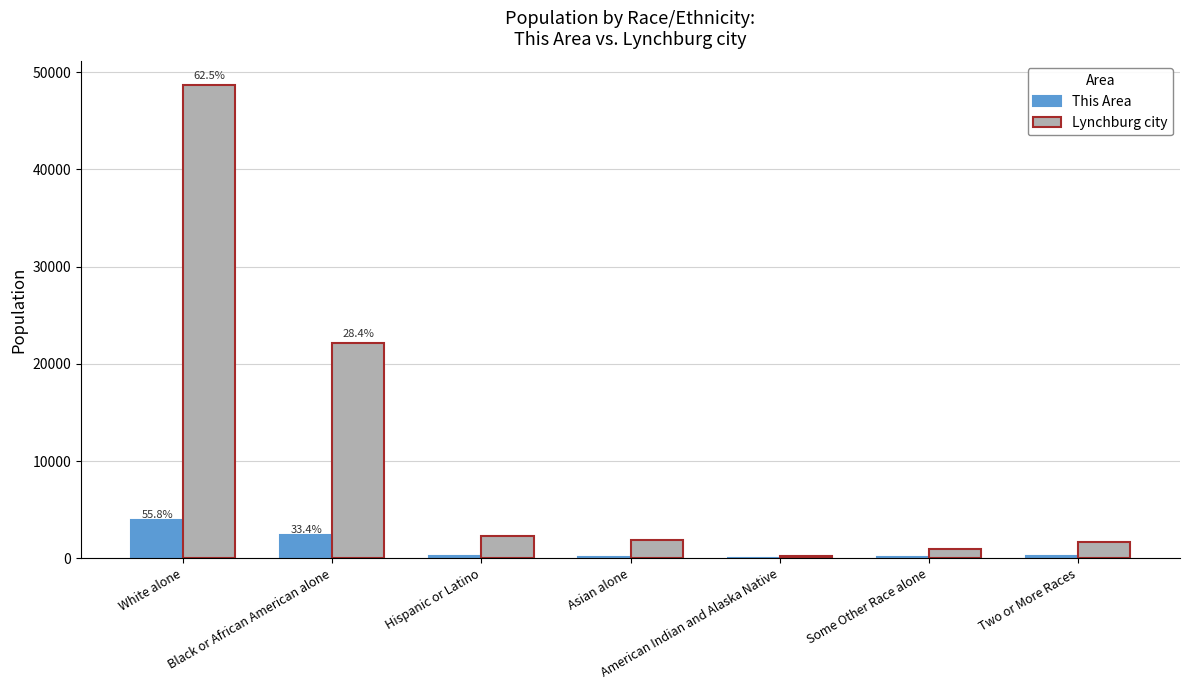

What is the sum of all This Area values?

7037